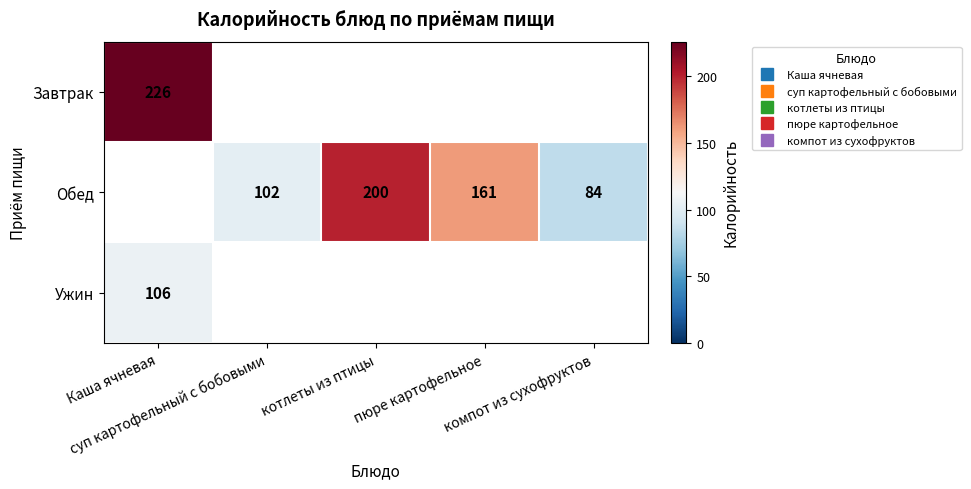

Rank the series by their maximum value, from highest to lowest.

Завтрак, Обед, Ужин